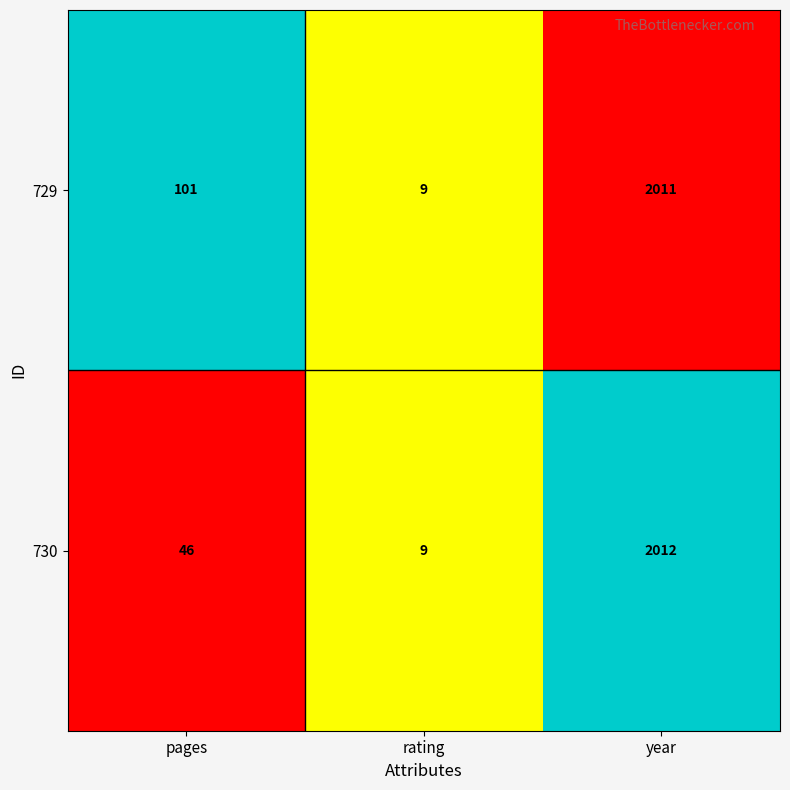

The value of 730 at year is 2012. True or false?

True